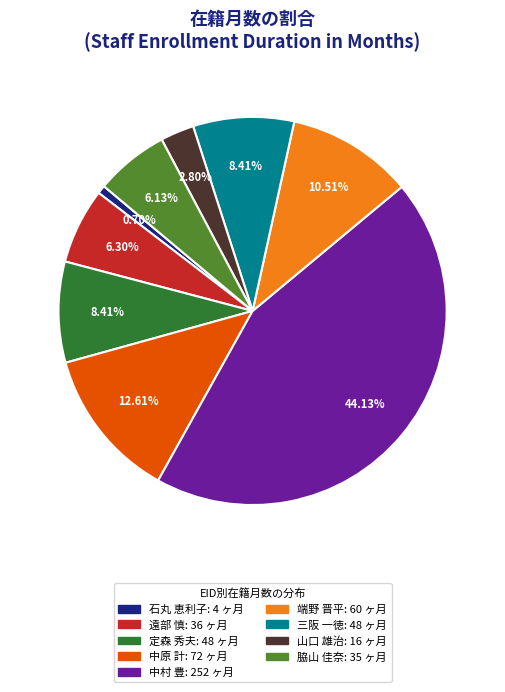

Is there a majority slice in this chart?

No